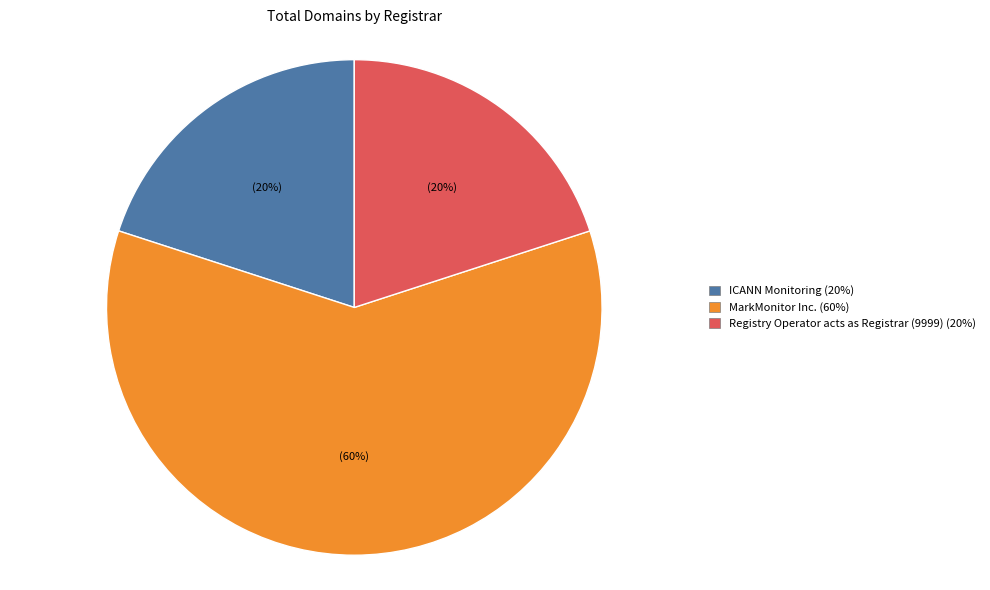

Does any single category account for the majority?

Yes